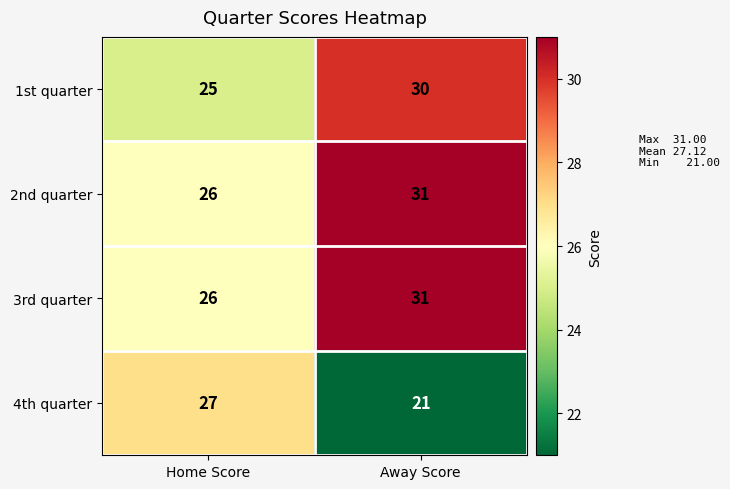

The 1st quarter series shows 25 at Home Score. True or false?

True